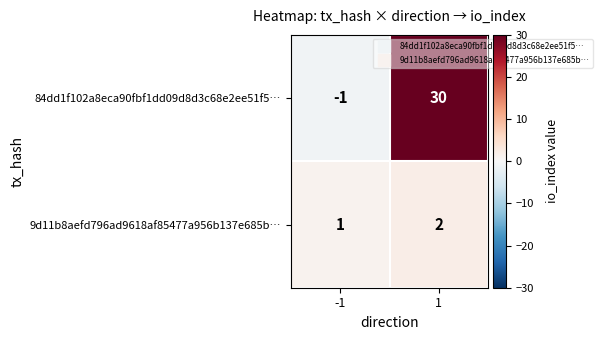

At how many categories does at least one series exceed 7?

1